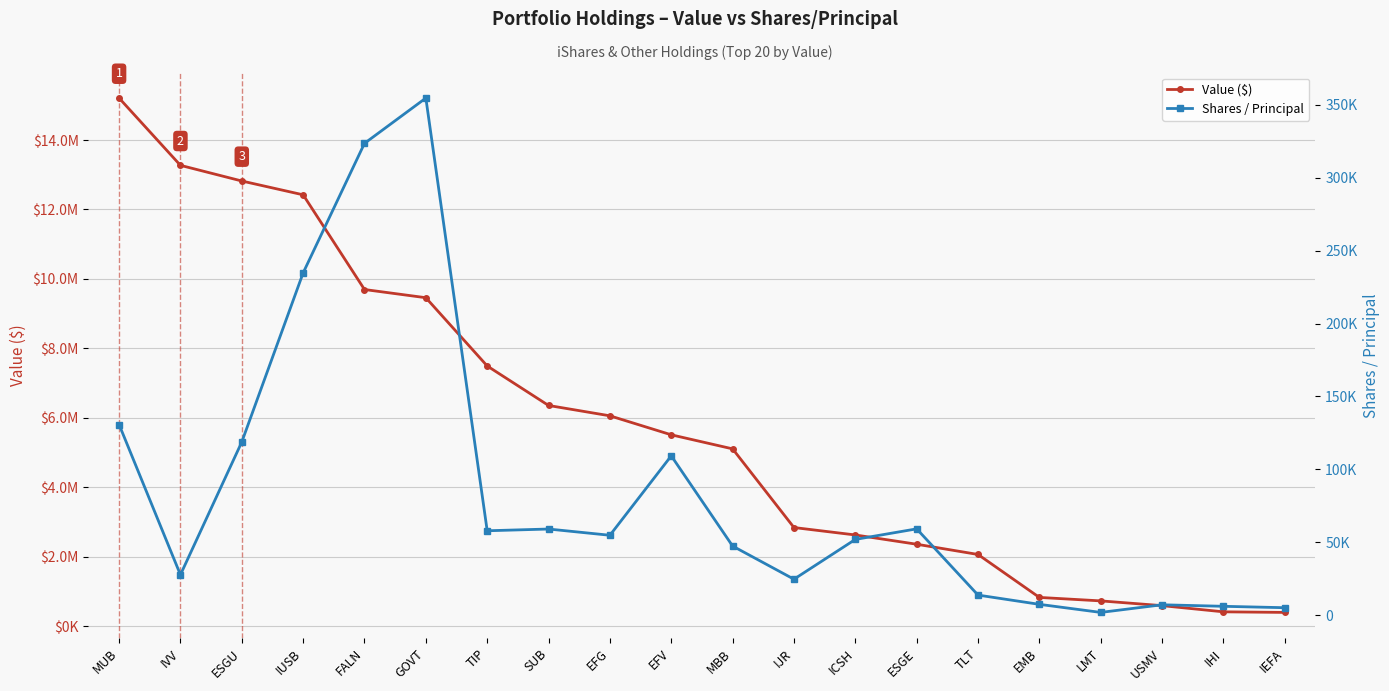

What is the difference between the maximum and minimum values in the Shares / Principal series?

352454